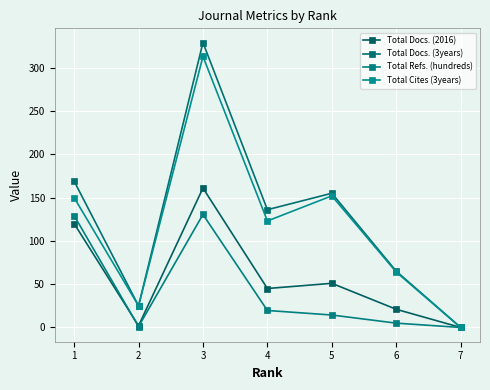

Does the chart have visible grid lines?

Yes